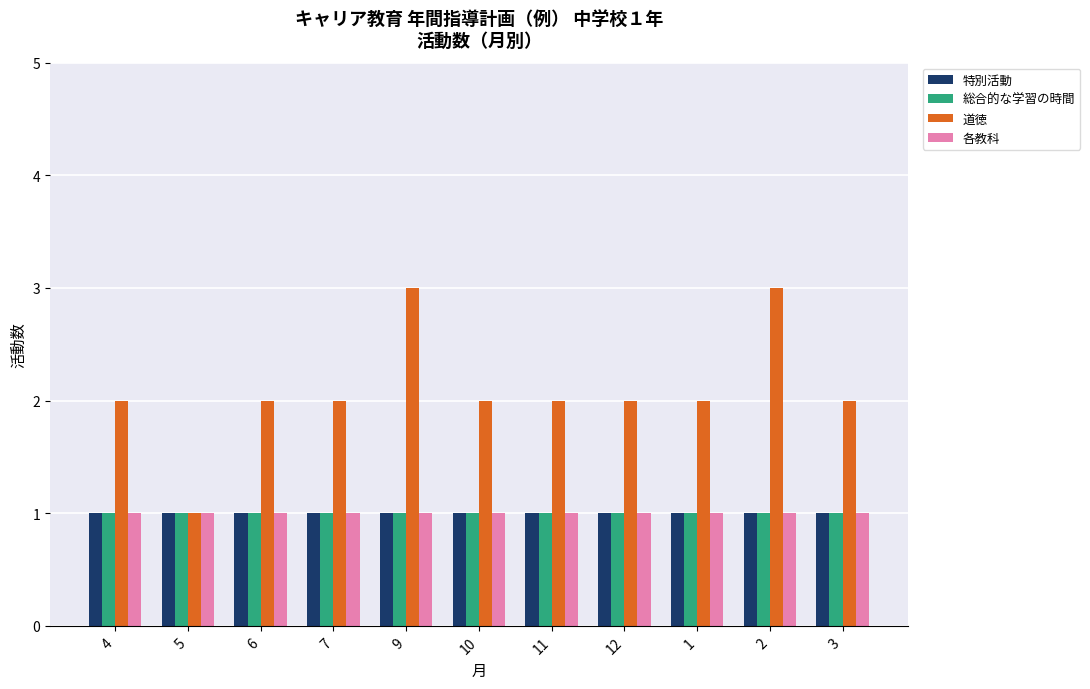

Reading right to left, transcribe all the data shown in this chart.

特別活動: 1	1	1	1	1	1	1	1	1	1	1
総合的な学習の時間: 1	1	1	1	1	1	1	1	1	1	1
道徳: 2	3	2	2	2	2	3	2	2	1	2
各教科: 1	1	1	1	1	1	1	1	1	1	1